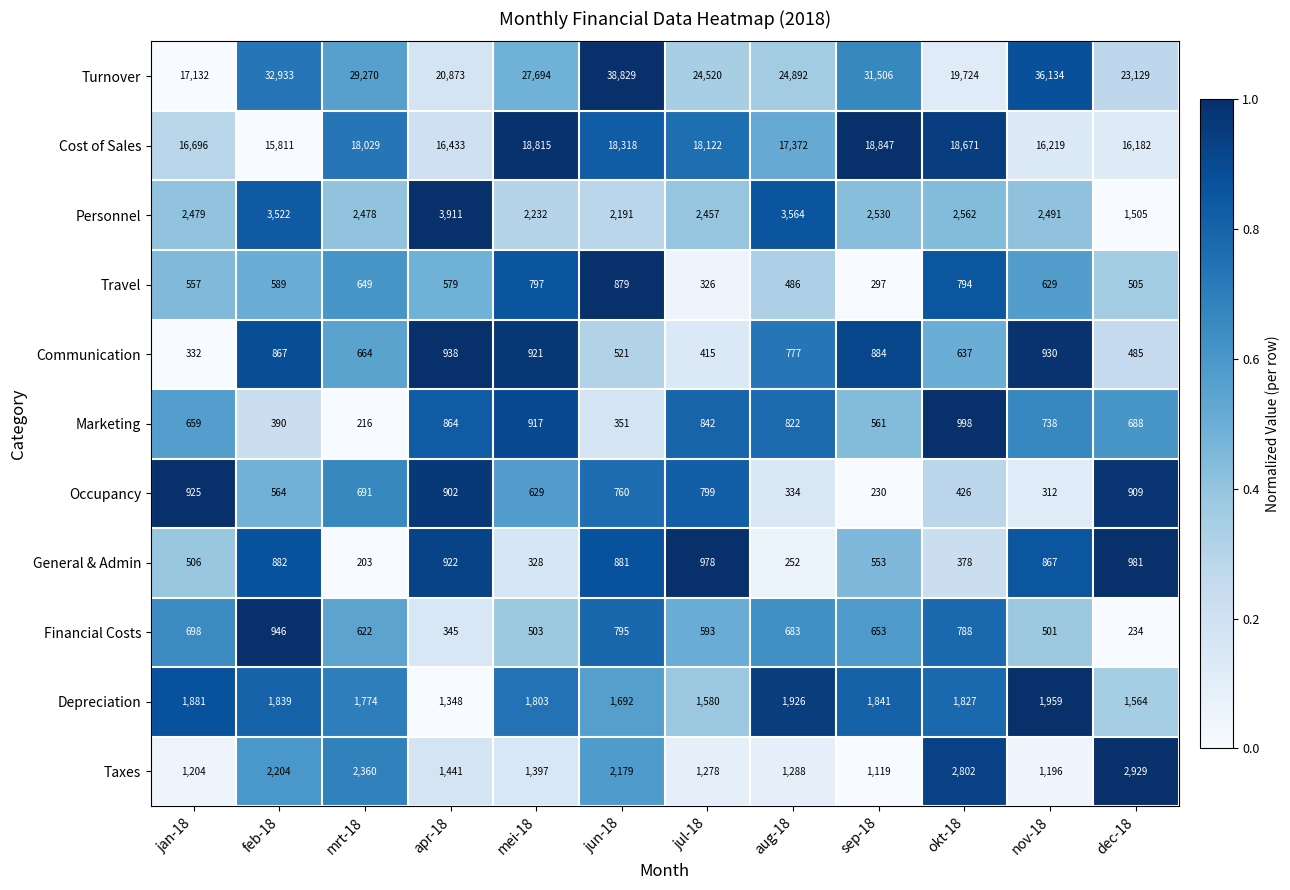

The value of Communication at dec-18 is 485. True or false?

True